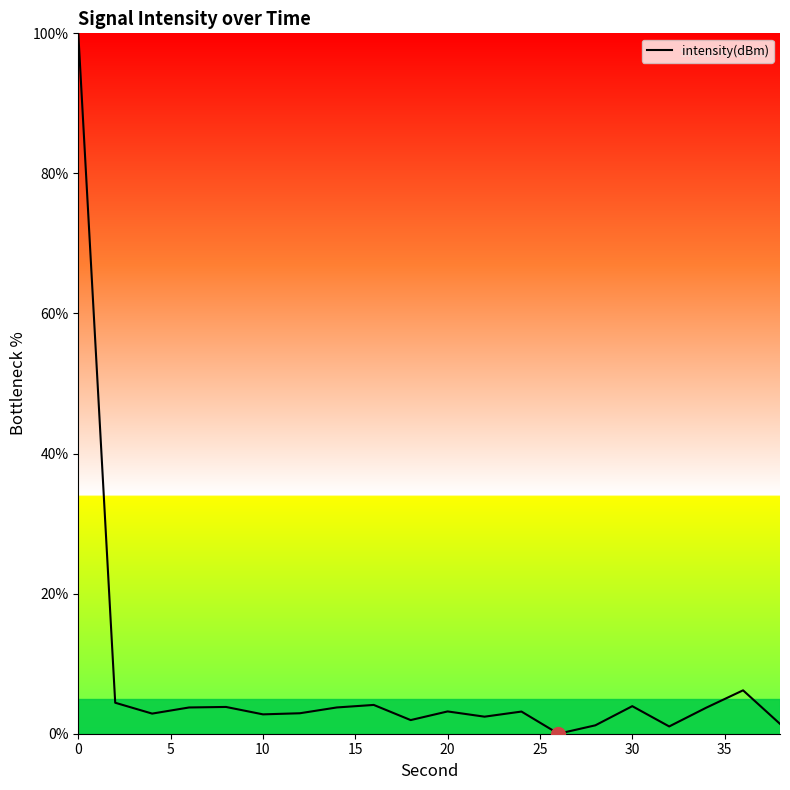

What is the difference between the maximum and minimum values?

100.0